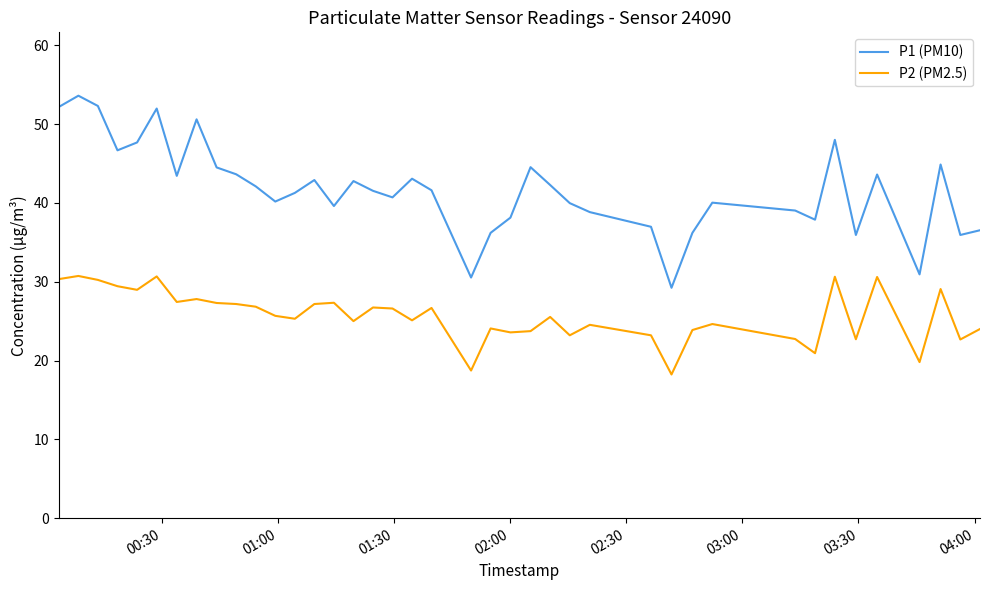

True or false: P1 (PM10) and P2 (PM2.5) intersect in this chart.

False